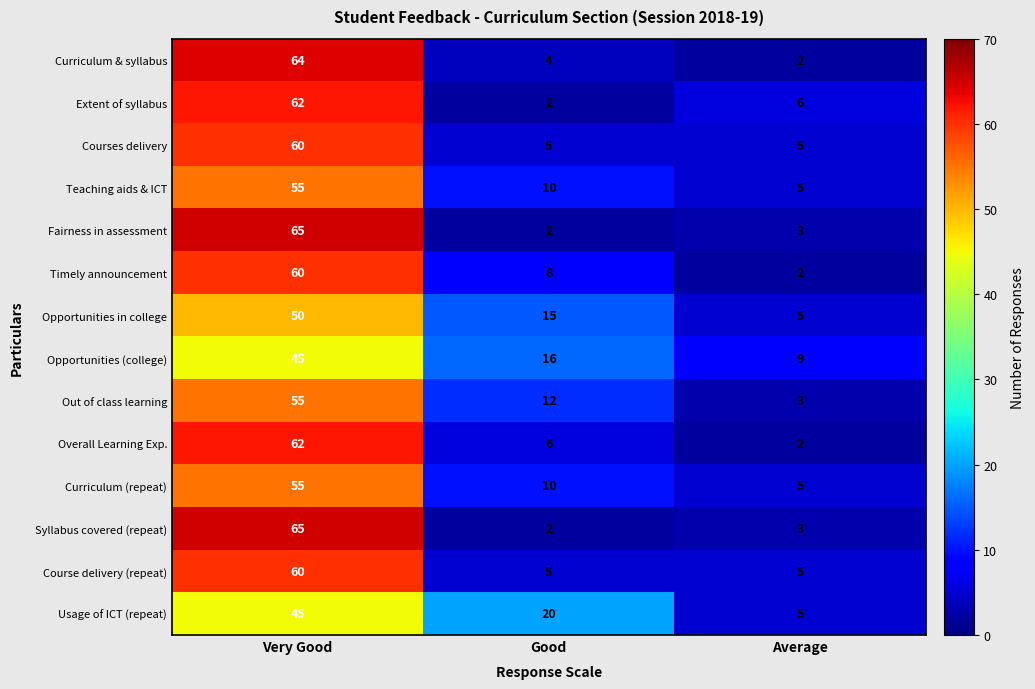

What is the difference between the highest and lowest values at Good?

18